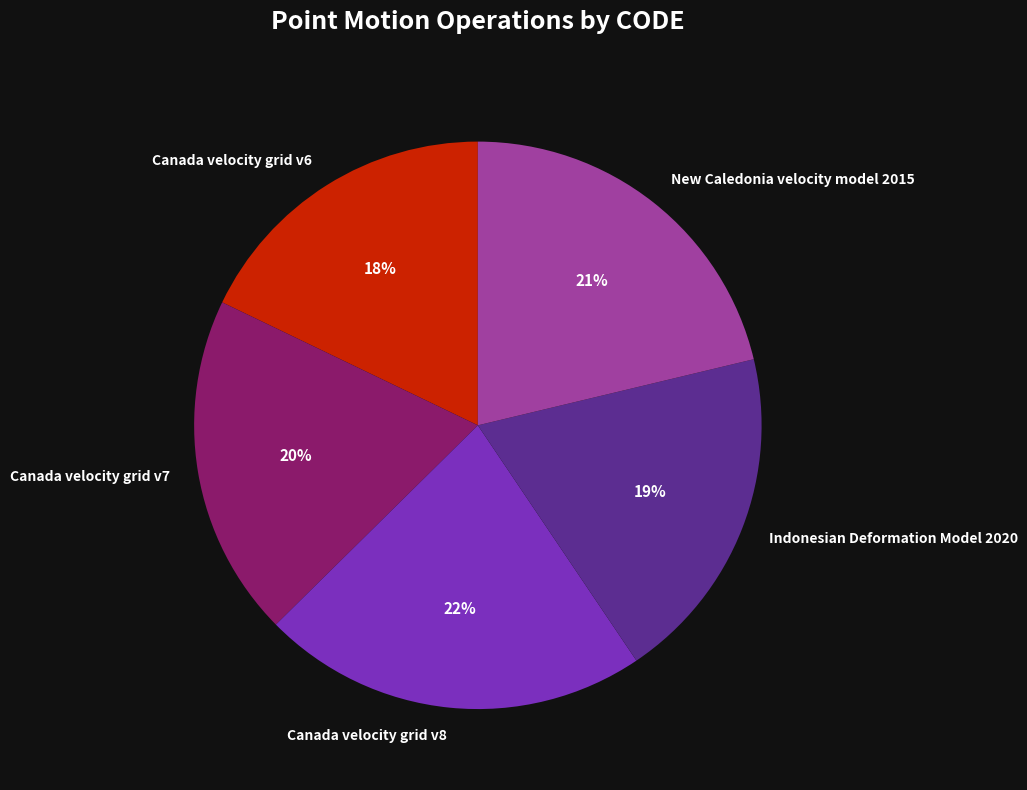

Is it true that Canada velocity grid v6 is 29% of the pie?

False